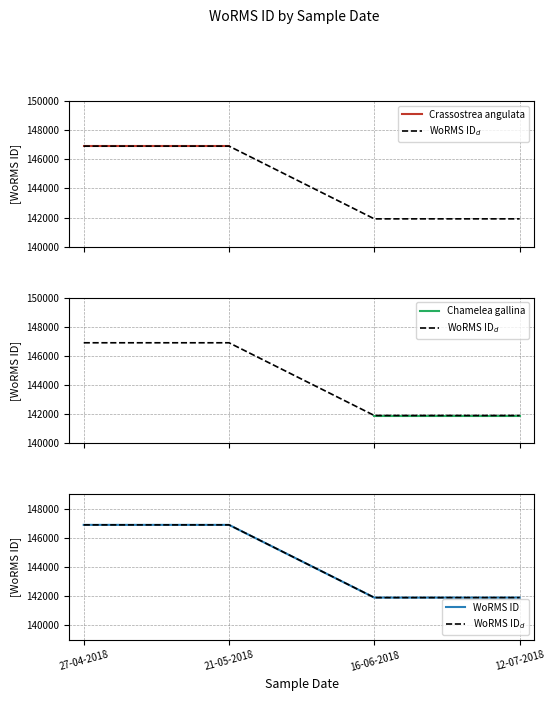

What is the approximate value at 16-06-2018, to the nearest 10?

141910